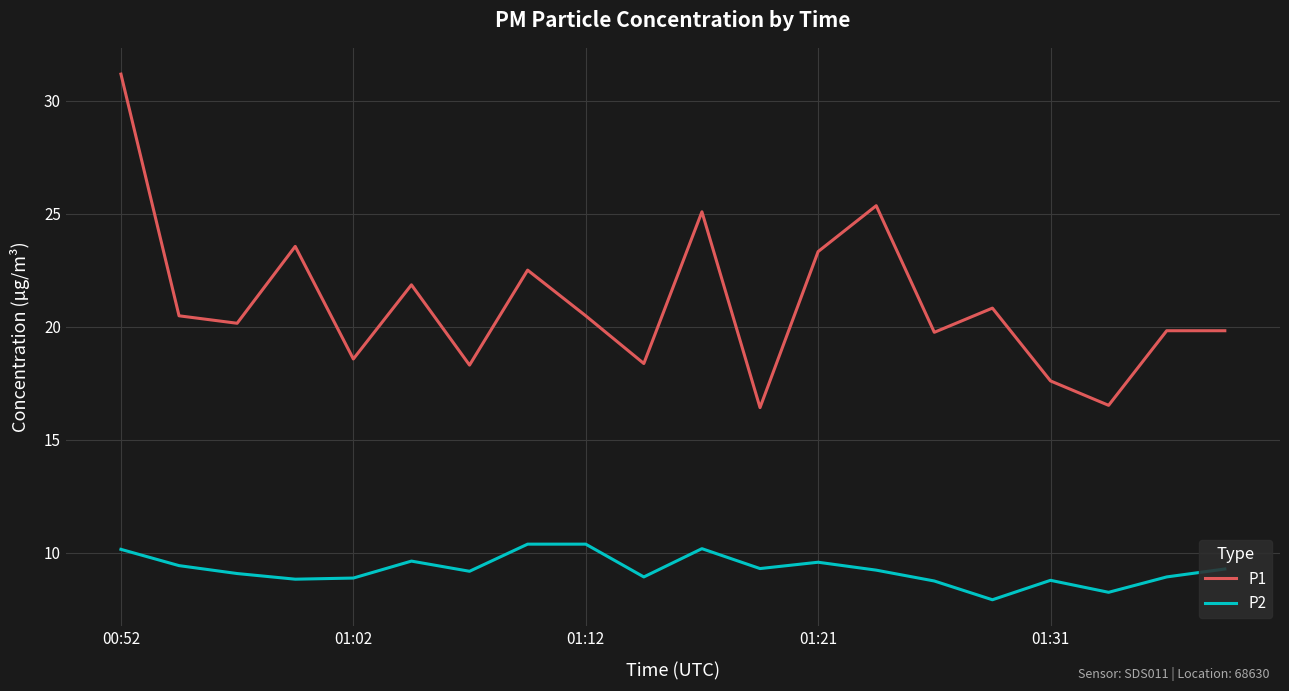

What is the minimum value for P2?

7.9